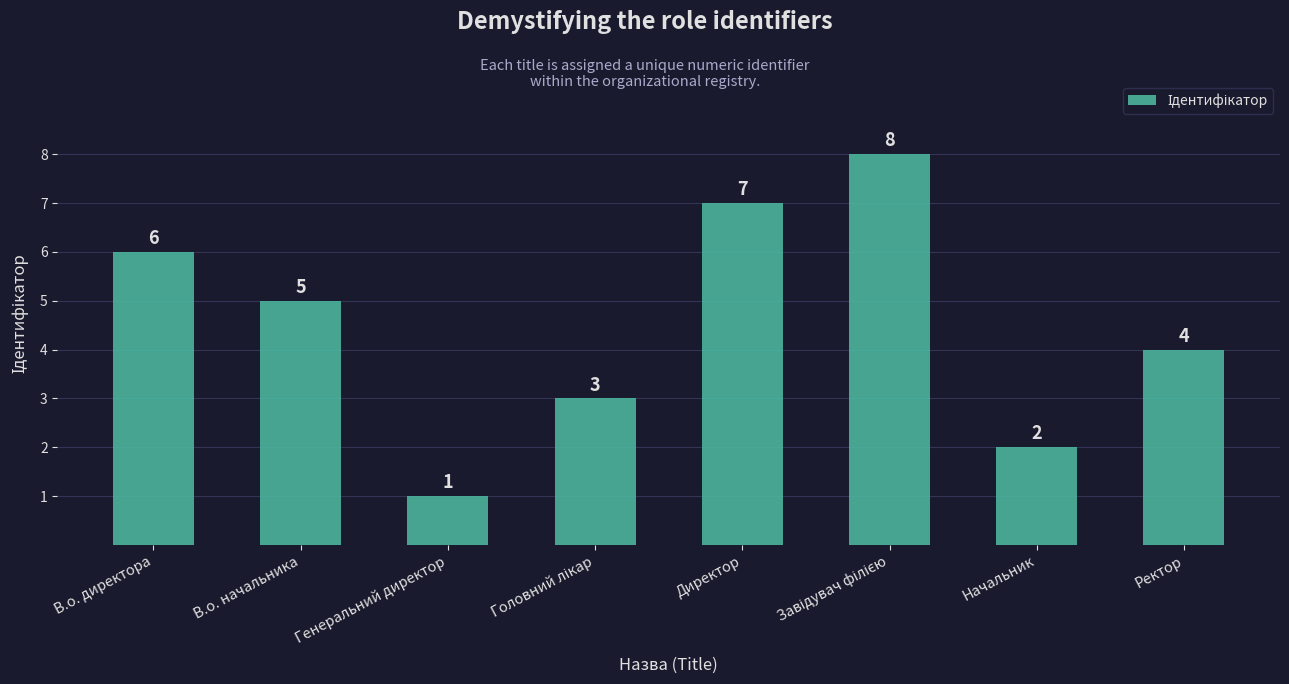

What is the difference between the maximum and minimum values?

7